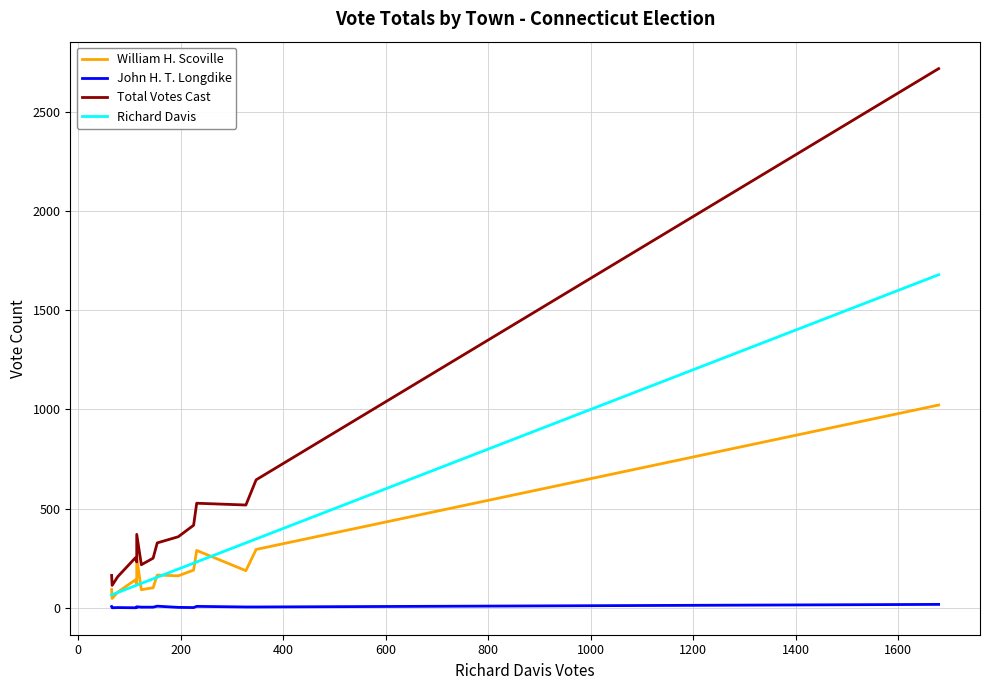

What is the average value of the Total Votes Cast series?

484